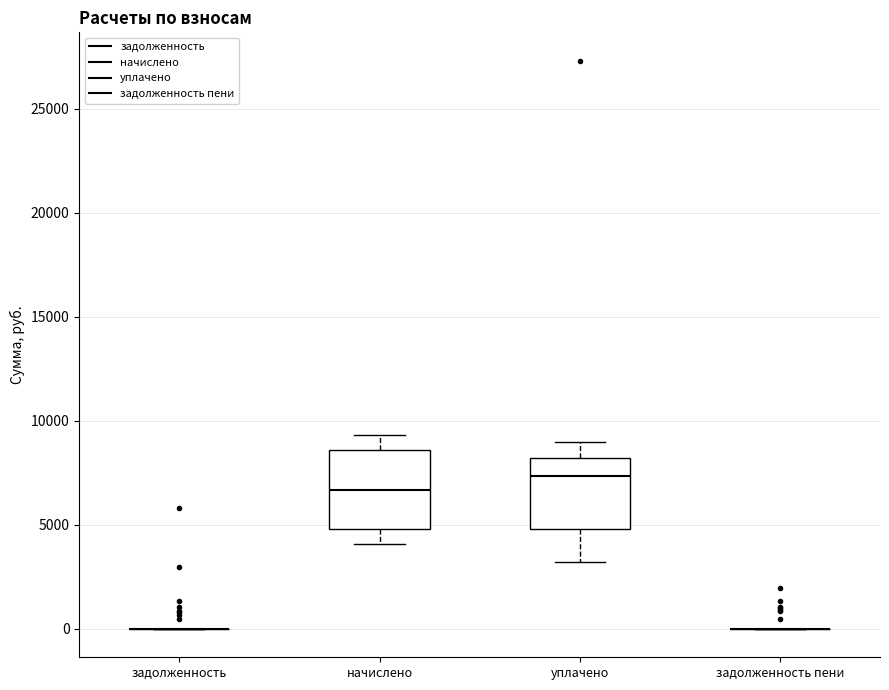

Reading left to right, transcribe this box plot: for each box, give where its median line is, the range the box spans, and where its two whiskers end, as read against the y-axis. The values are not printed on the chart, so give them approximately, as read against the axis.

задолженность: box collapsed to a line at 0, whiskers 0 to 0
начислено: median 6500, box 5000 to 8500, whiskers 4000 to 9500
уплачено: median 7500, box 5000 to 8000, whiskers 3000 to 9000
задолженность пени: box collapsed to a line at 0, whiskers 0 to 0